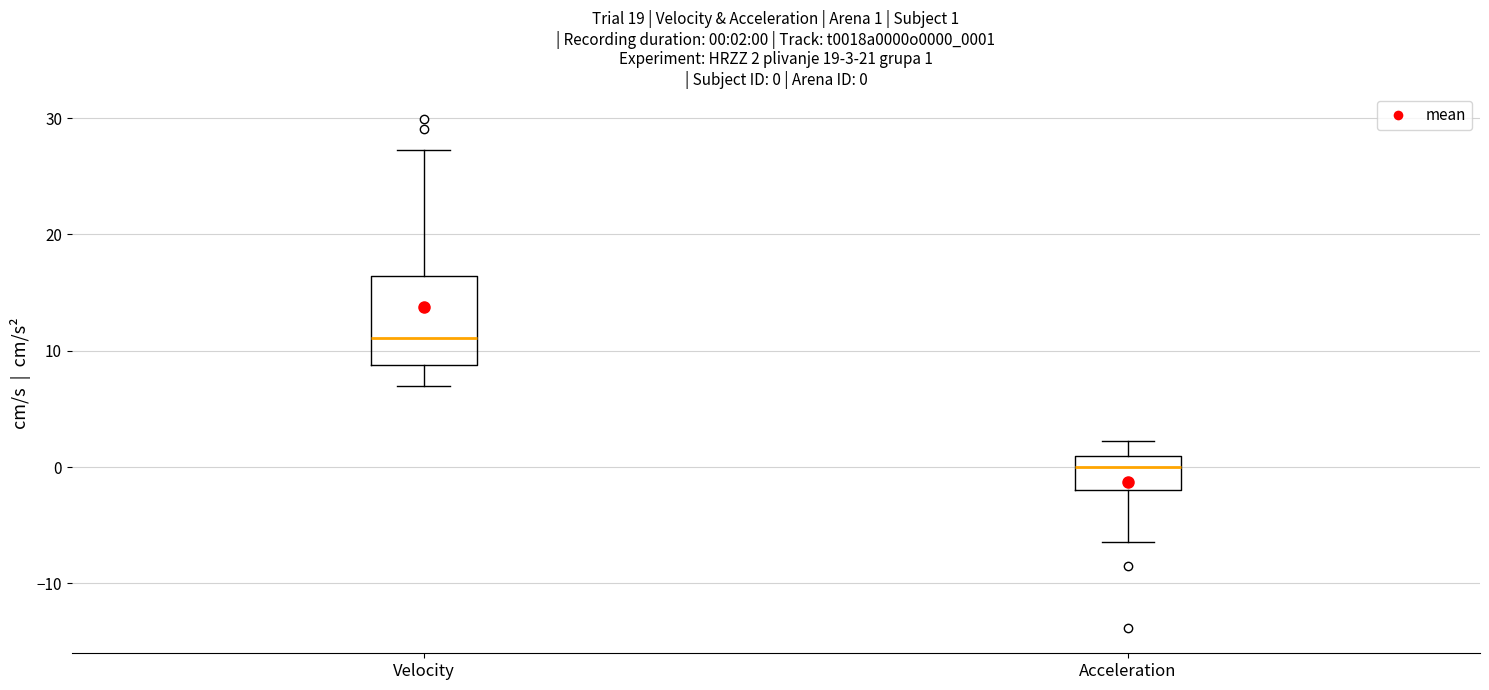

Which box is the tallest, from its lower edge to its upper edge?

Velocity